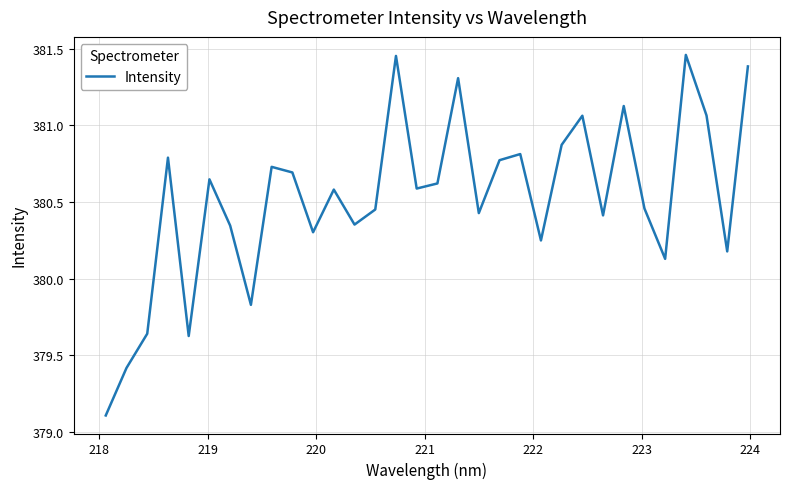

What is the difference between the maximum and minimum values?

2.4